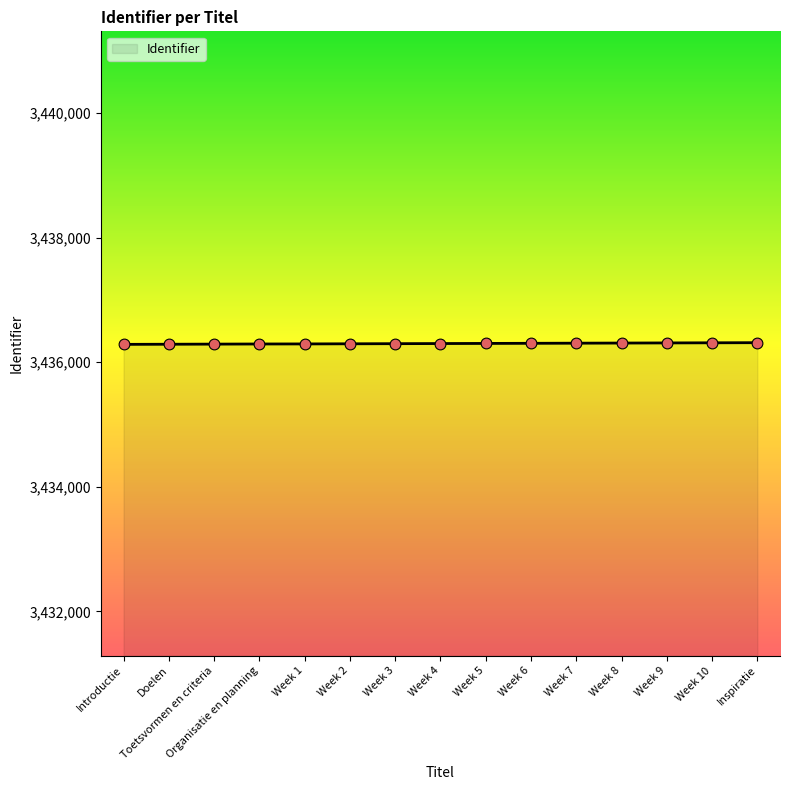

Approximately how many times larger is the value at Week 7 compared to Week 10?

1.0